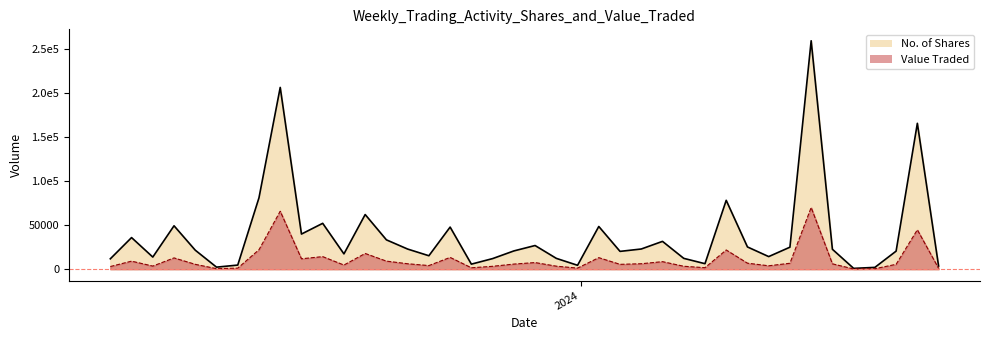

What are all the series names shown in the legend?

No. of Shares, Value Traded